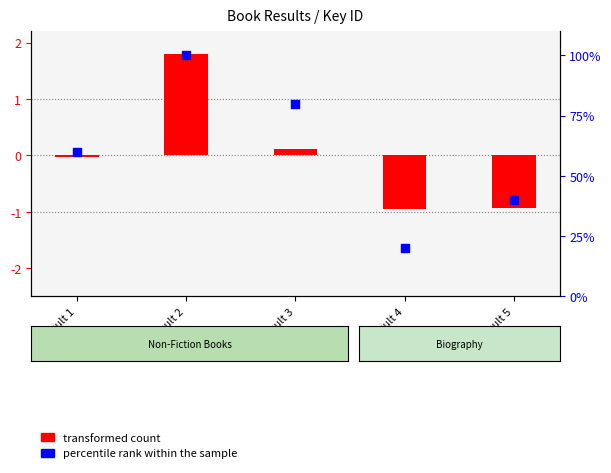

Which series reaches the maximum Y coordinate?

percentile rank within the sample